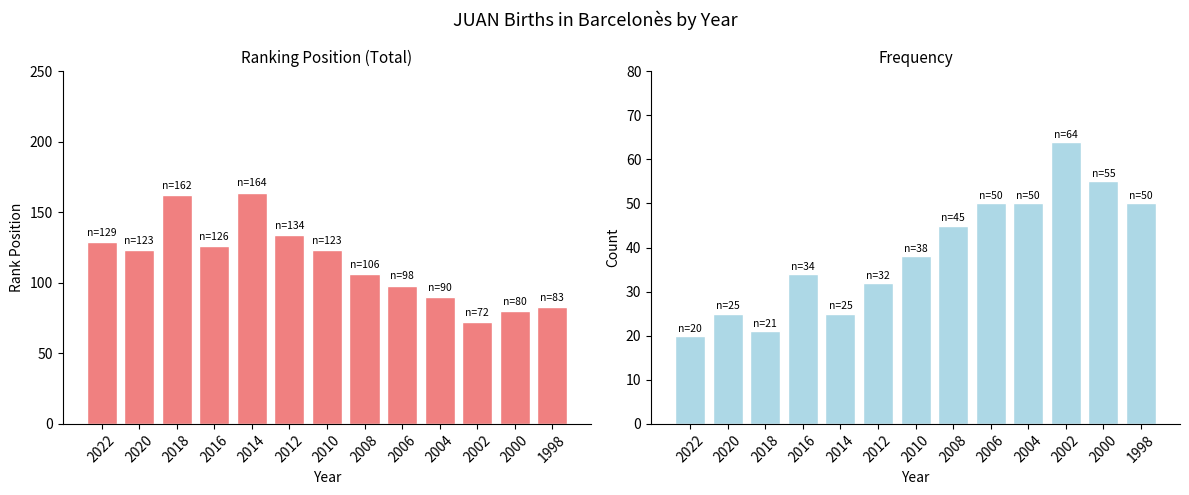

Are the bars grouped side by side (vs. stacked)?

Yes